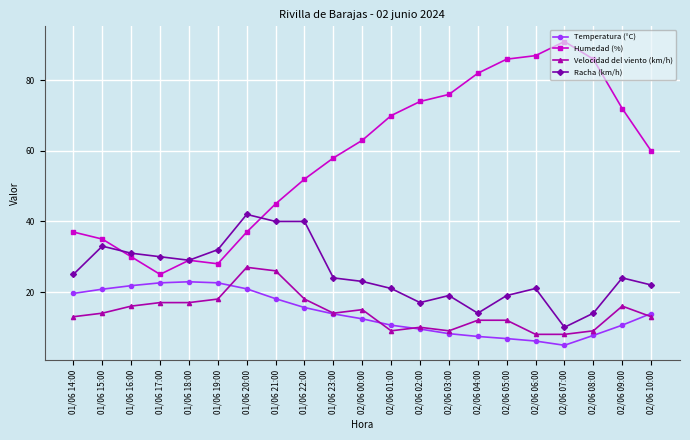

The value of Humedad (%) at 02/06 07:00 is 91.0. True or false?

True